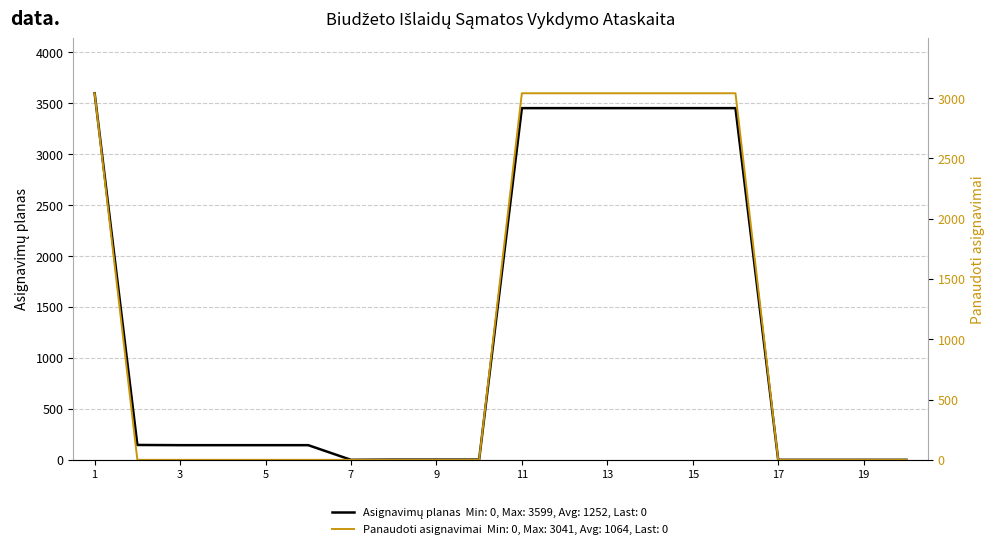

True or false: Gauti asignavimai and Asignavimų planas cross at least once.

False